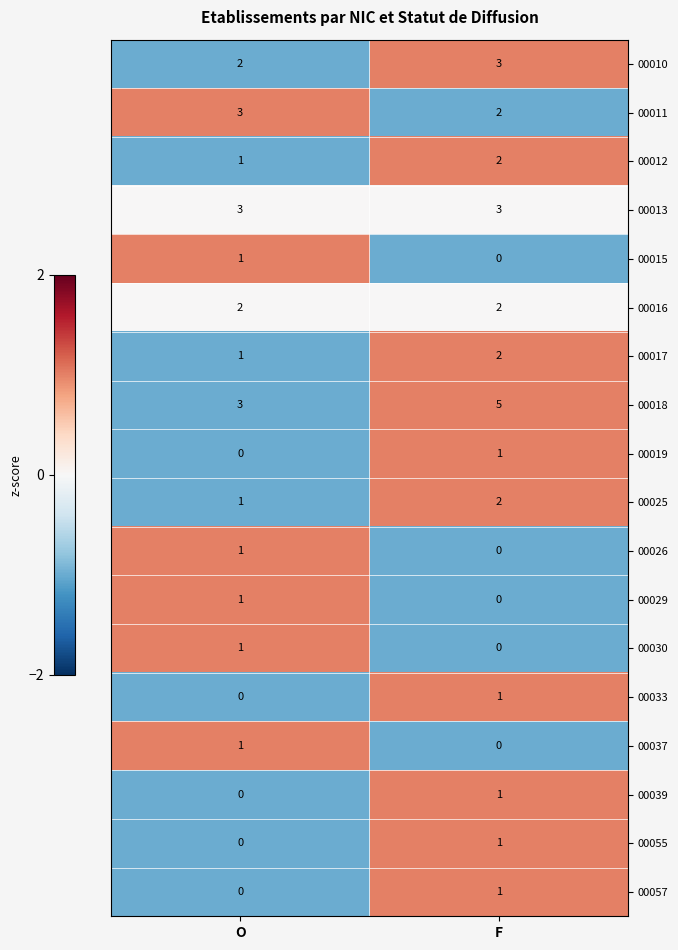

Is it true that 00026 equals 1 at O?

True